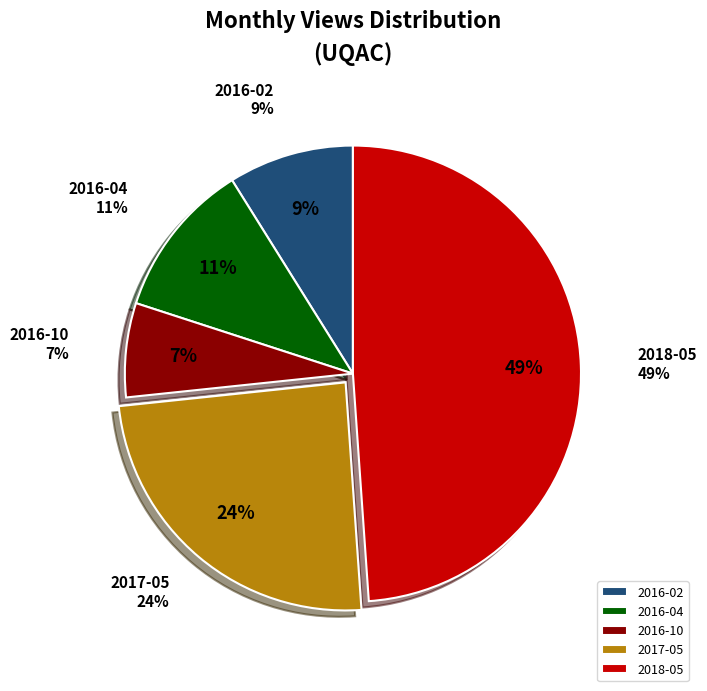

Count the number of slices in the pie.

5